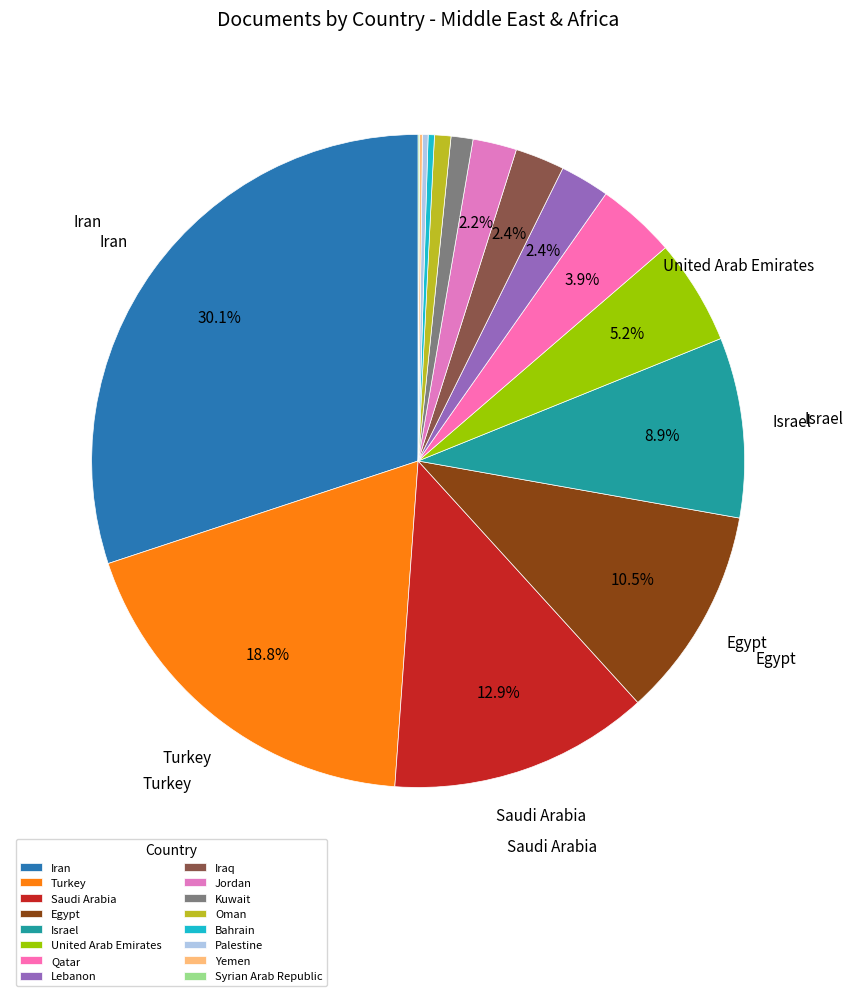

To the nearest percent, what is the difference between the Oman and Turkey slice percentages?

18%